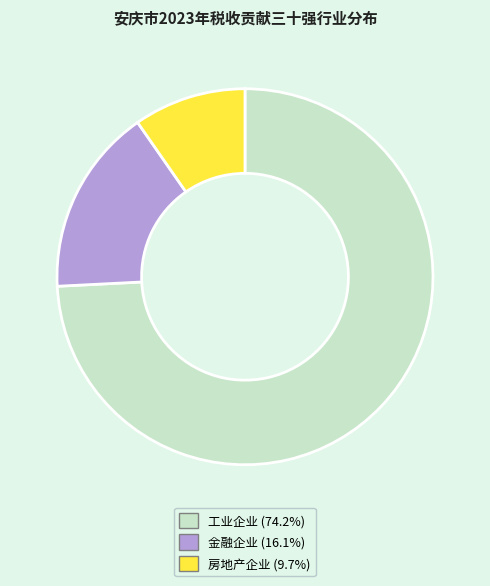

Does 金融企业 represent more than half of the total?

No